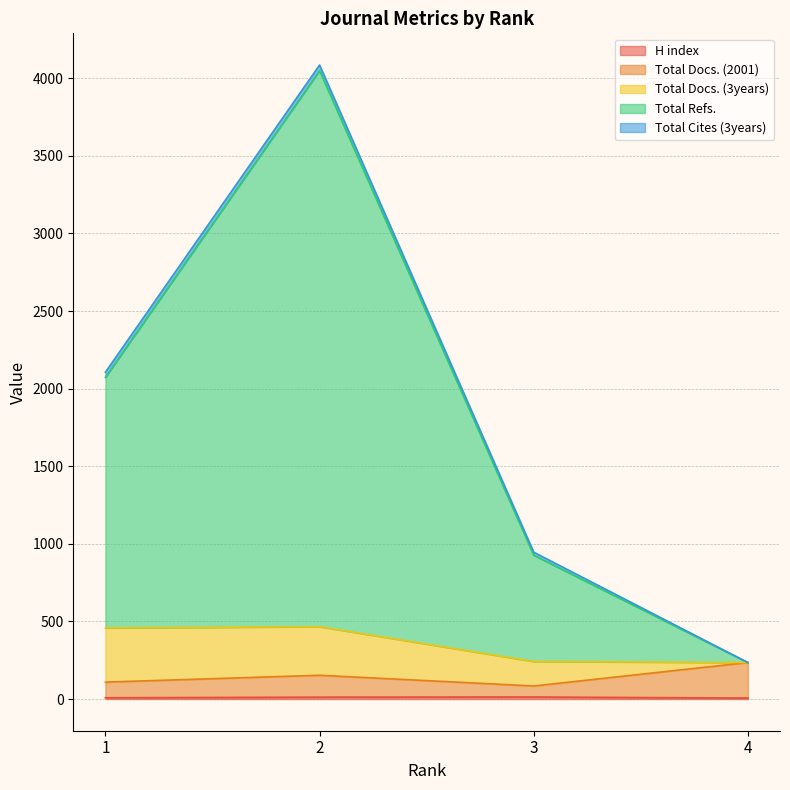

Is the value of Total Docs. (2001) at 3 greater than the value of H index at 1?

Yes